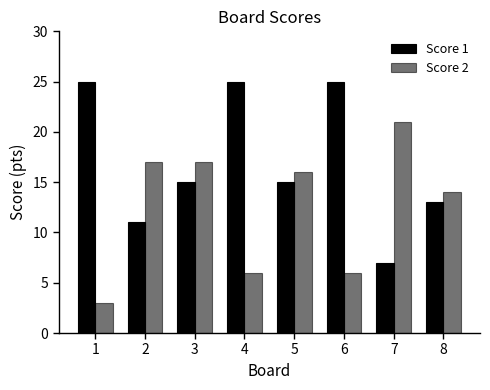

At 5, list the series in order from smallest to largest.

Score 1, Score 2